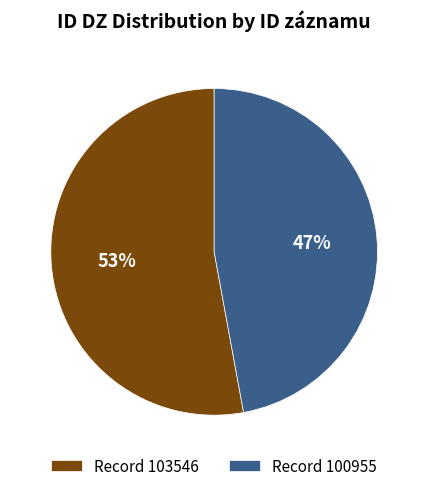

Is there a majority slice in this chart?

Yes